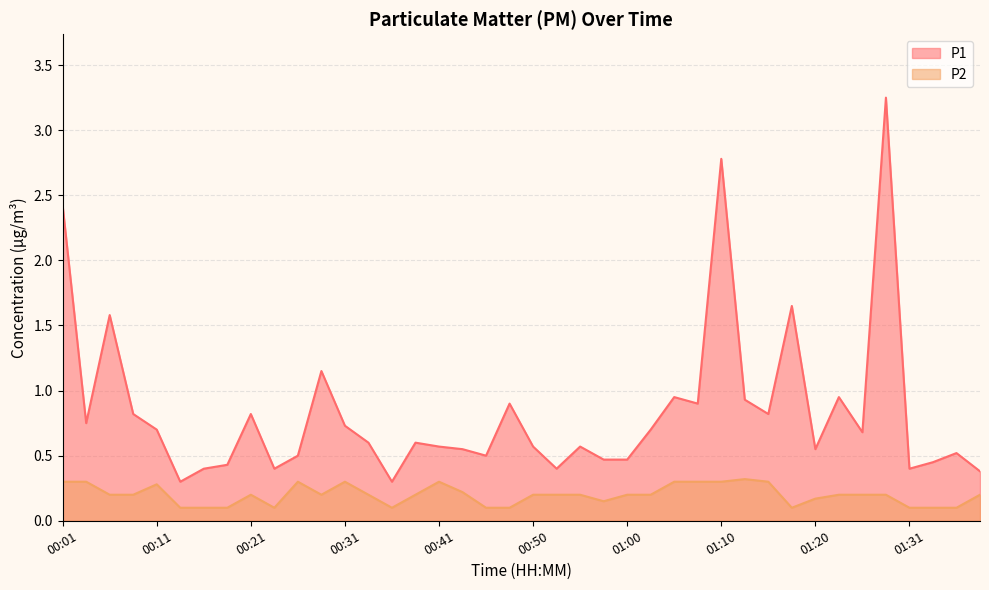

What is the sum of the P2 values at 00:38 and 01:05?

0.5